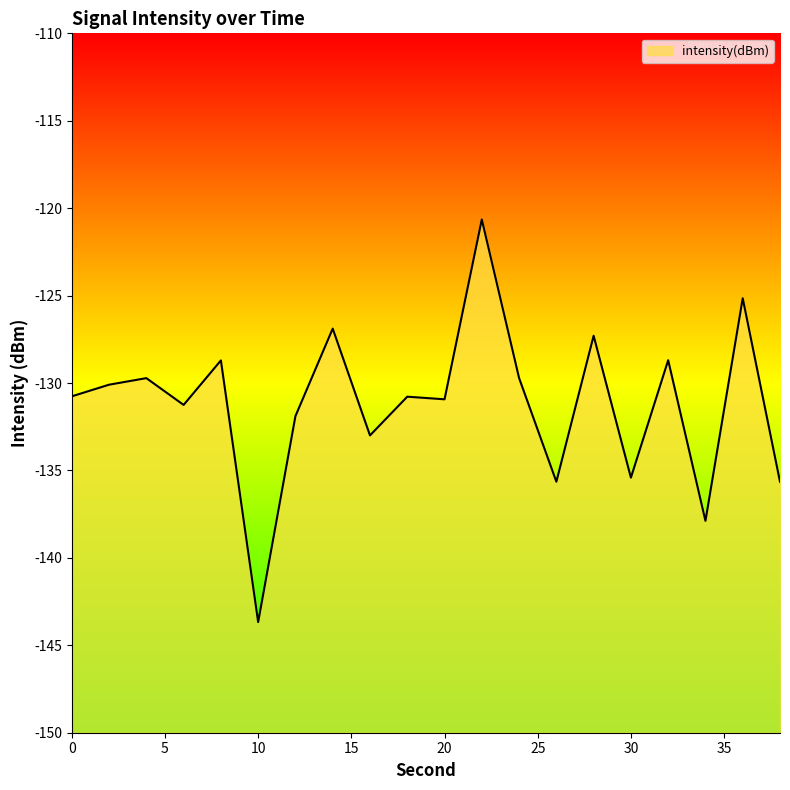

At which category does the chart reach its minimum across all series?

10